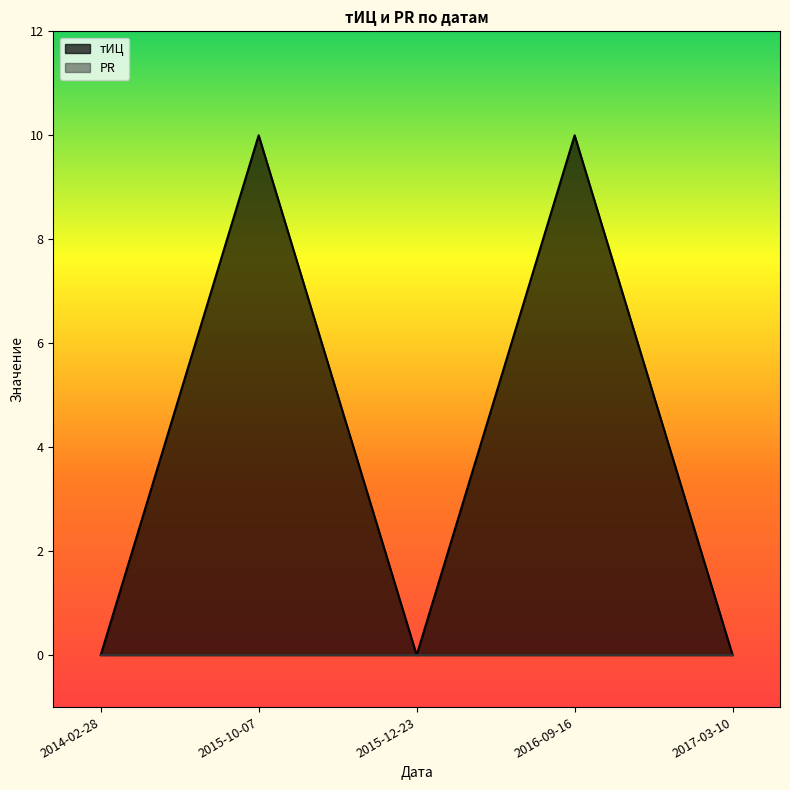

Rank the categories by value from highest to lowest.

2015-10-07, 2016-09-16, 2014-02-28, 2015-12-23, 2017-03-10